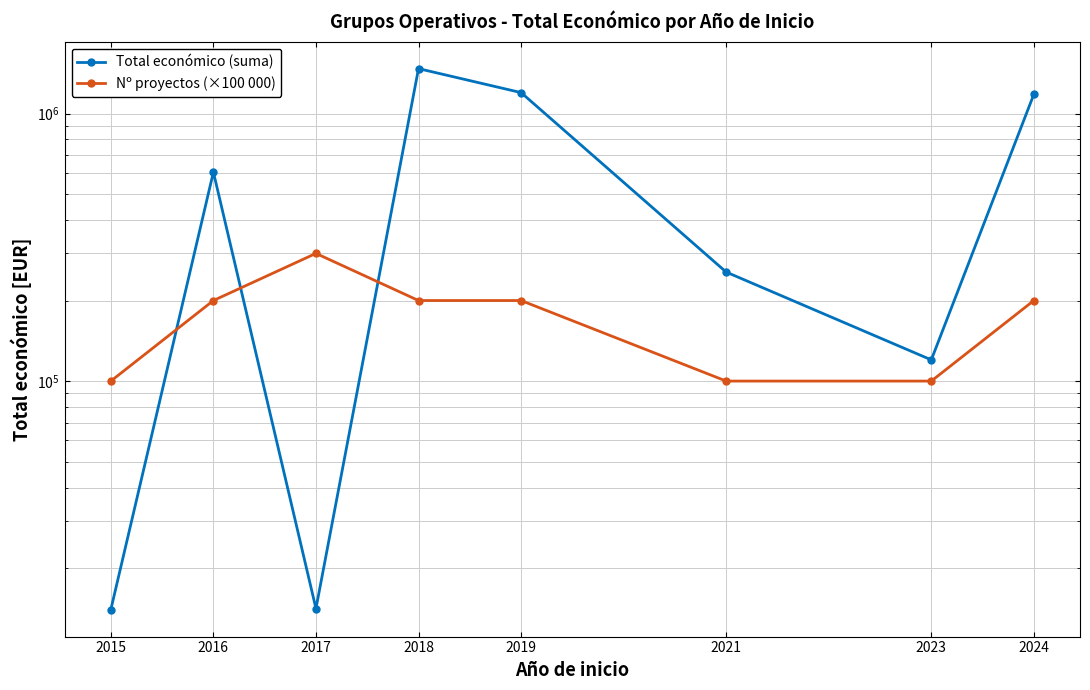

Does the chart display data point markers on the line(s)?

Yes